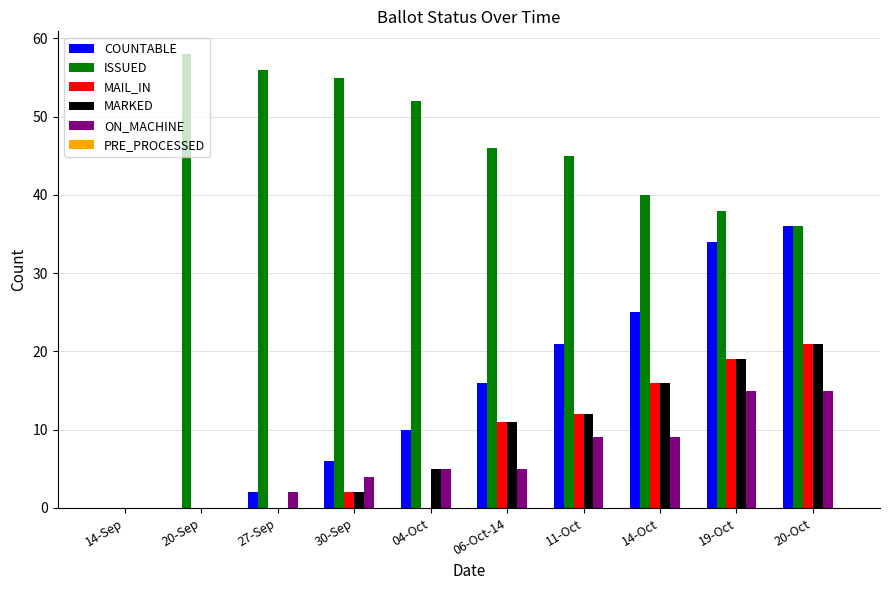

Where is ISSUED nearest to the value 29?

20-Oct